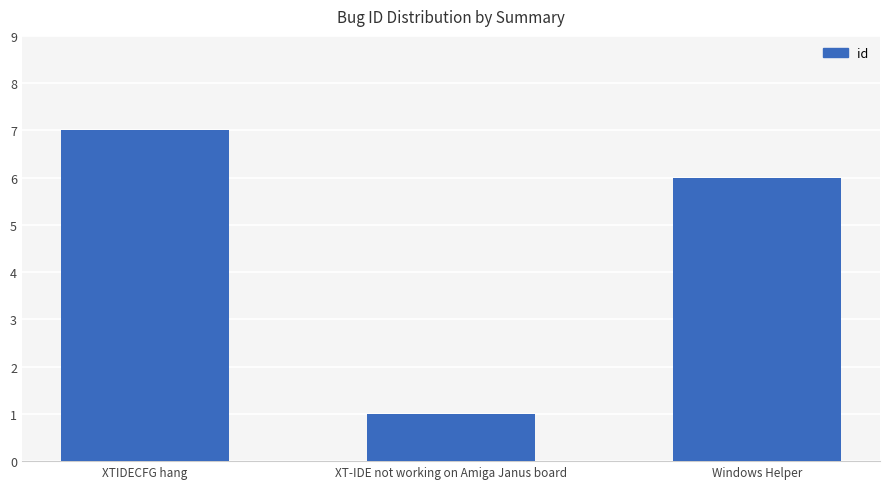

Rank the categories by value from lowest to highest.

XT-IDE not working on Amiga Janus board, Windows Helper, XTIDECFG hang